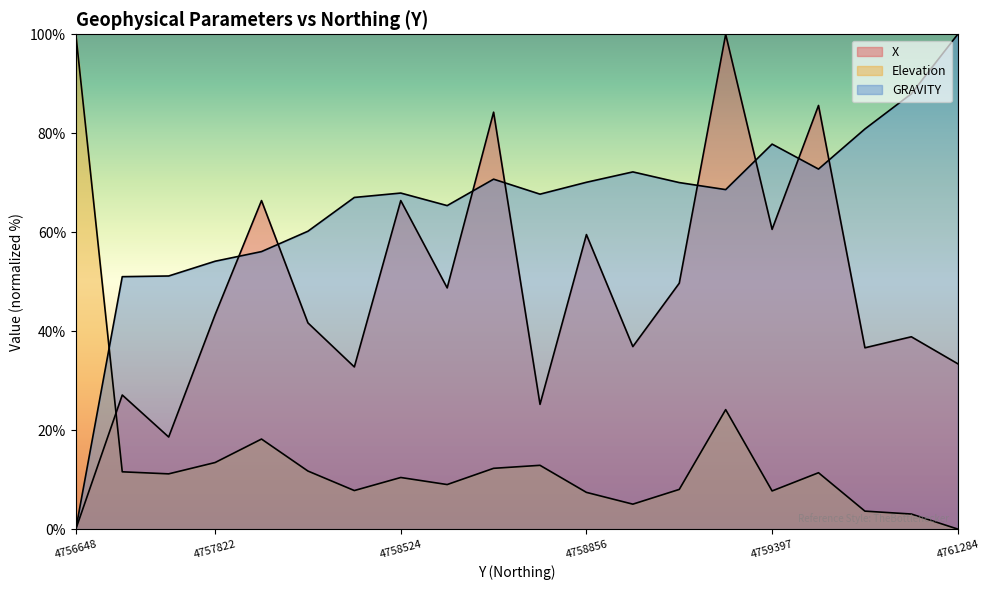

Reading left to right, what are all the values shown in this chart?

X: 0.0	27.1	18.6	43.3	66.4	41.7	32.8	66.4	48.7	84.3	25.2	59.5	36.9	49.7	100.0	60.6	85.6	36.6	38.9	33.4
Elevation: 100.0	11.6	11.2	13.5	18.2	11.7	7.8	10.4	9.0	12.3	12.9	7.4	5.0	8.0	24.1	7.7	11.4	3.6	3.0	0.0
GRAVITY: 0.0	51.0	51.2	54.1	56.1	60.2	67.0	67.9	65.4	70.7	67.7	70.1	72.2	70.0	68.6	77.8	72.8	80.9	88.0	100.0